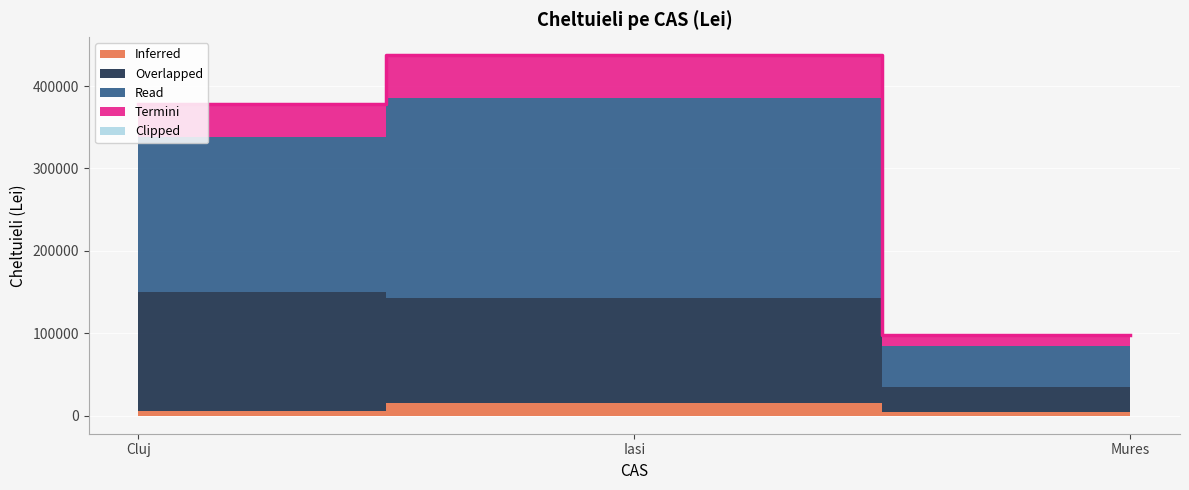

At which label does Read first exceed 188819?

Iasi